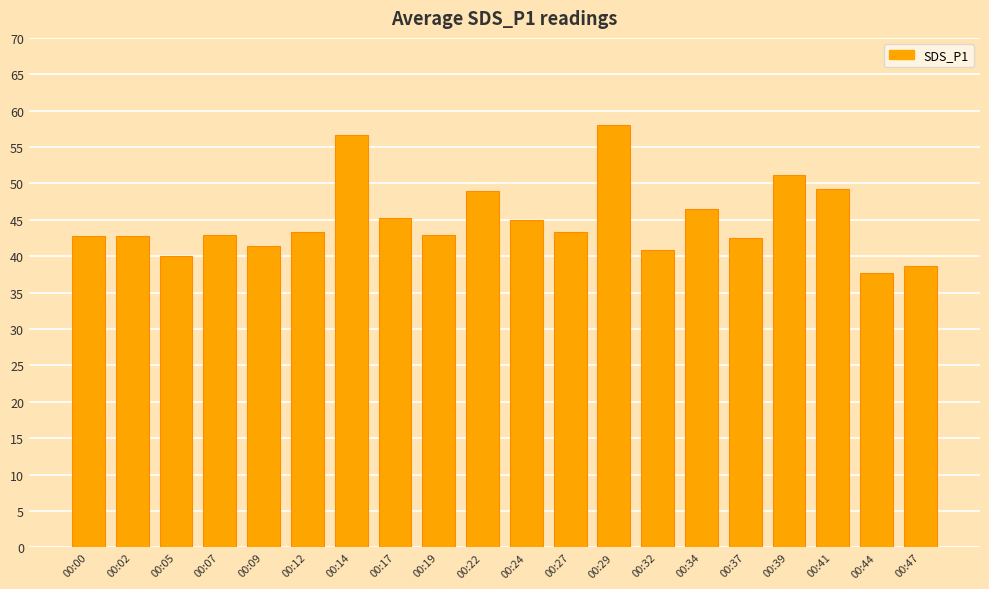

Where is the data nearest to the value 47?

00:34